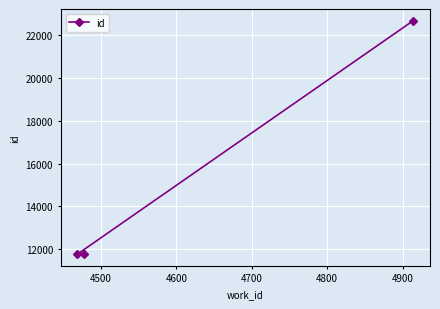

What is the average value?

15406